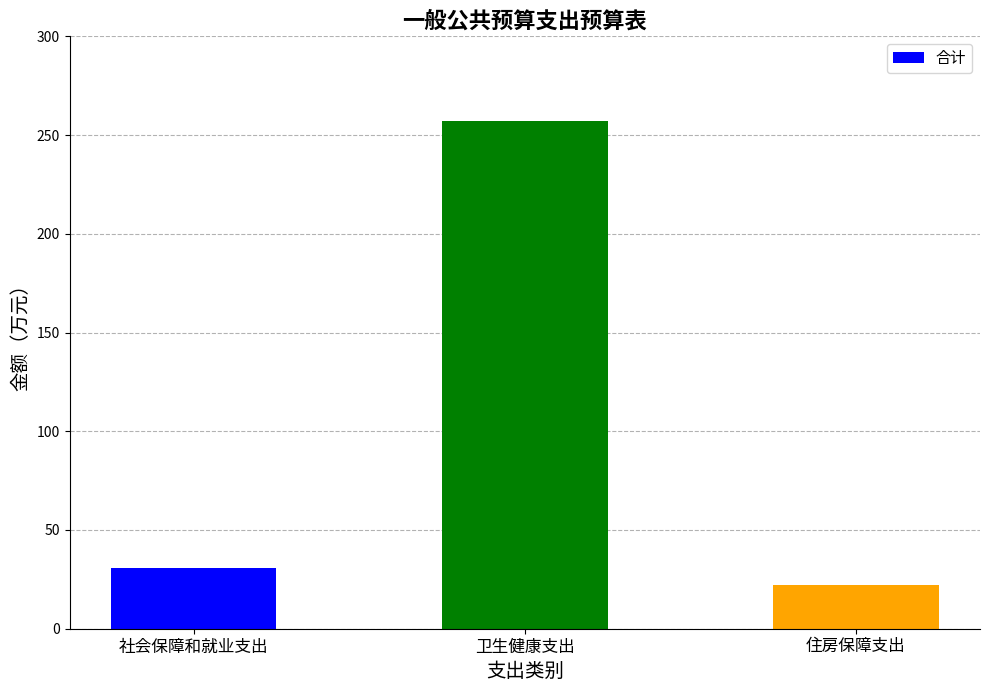

Which category has the highest value across all series?

卫生健康支出